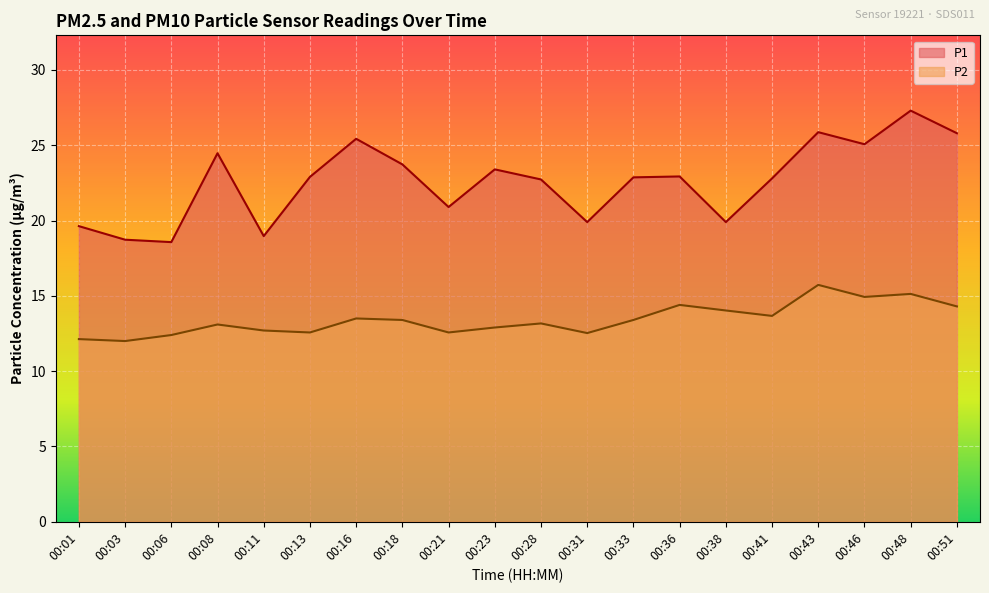

True or false: P1 has more than 2 points higher than both neighbors.

True